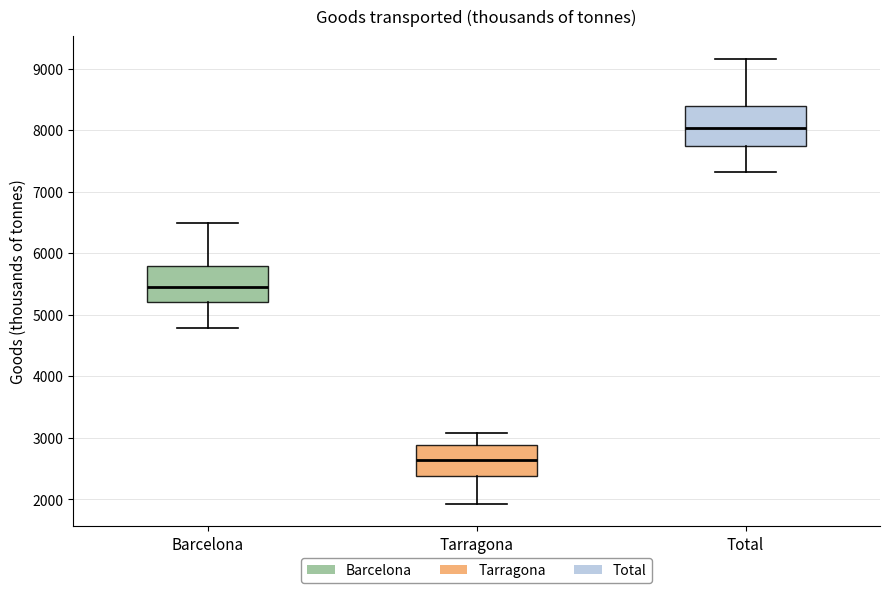

Which box has the highest median line?

Total